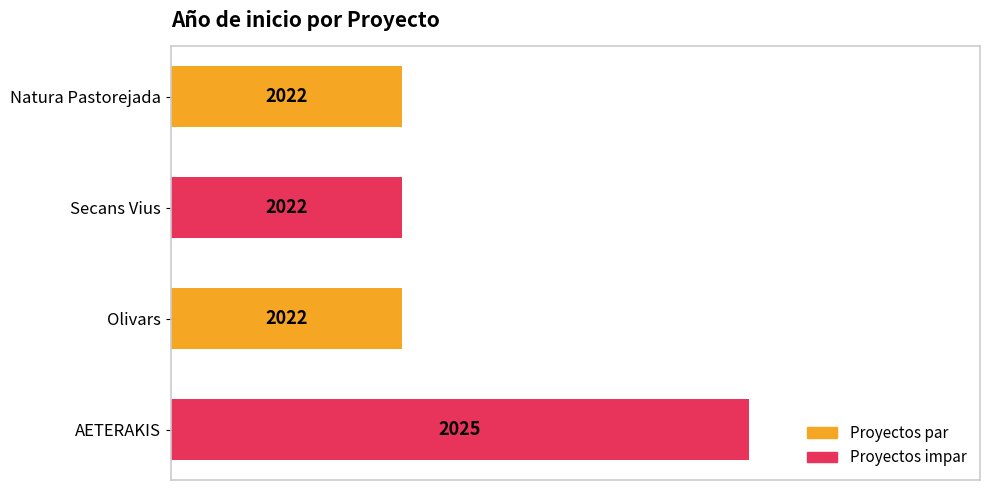

How many bars are there in total?

4